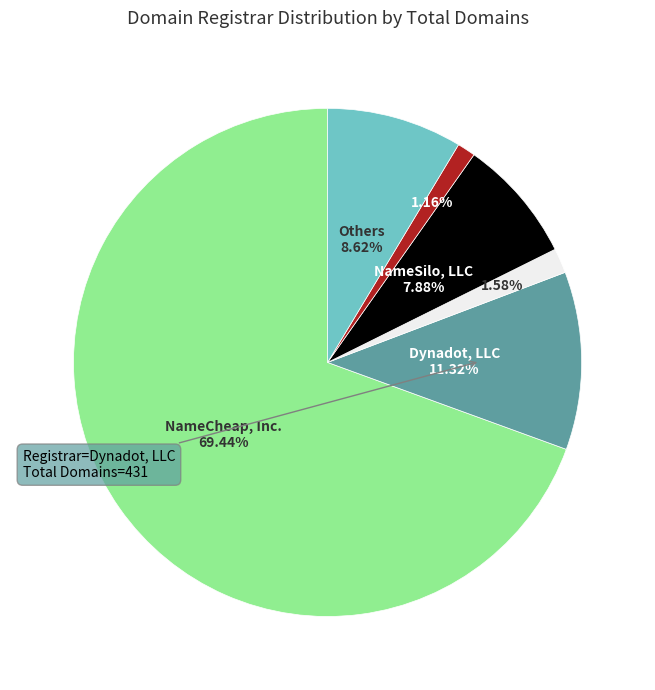

Does any single category account for the majority?

Yes